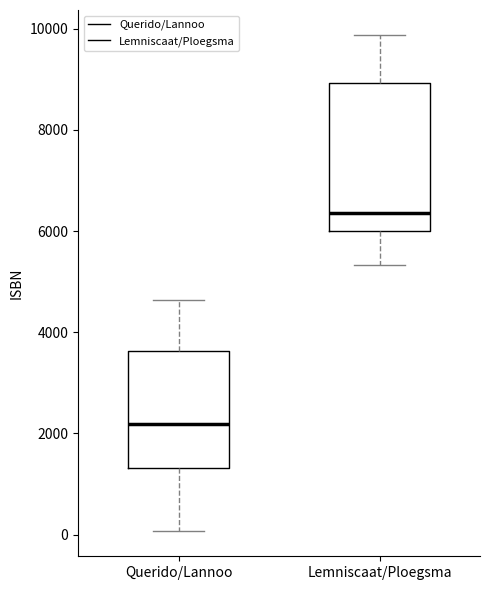

Which box has the highest median line?

Lemniscaat/Ploegsma